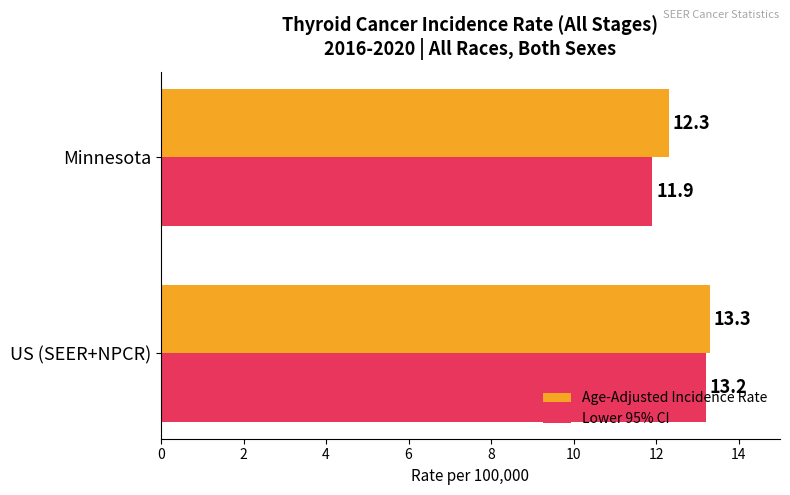

How many distinct data groups are displayed?

2